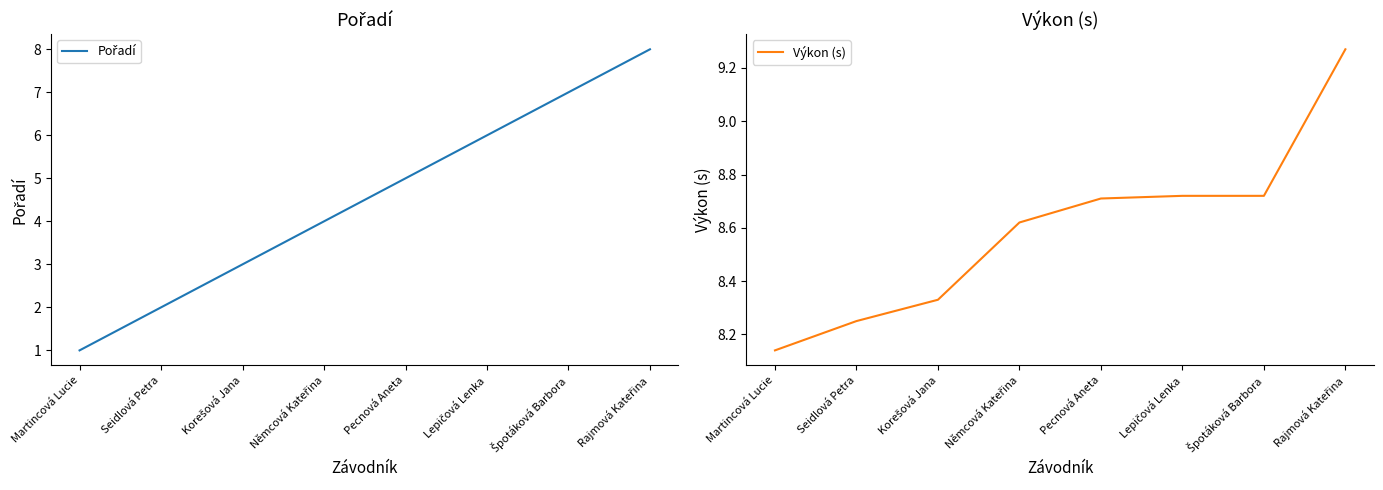

True or false: Pořadí and Výkon (s) intersect in this chart.

False